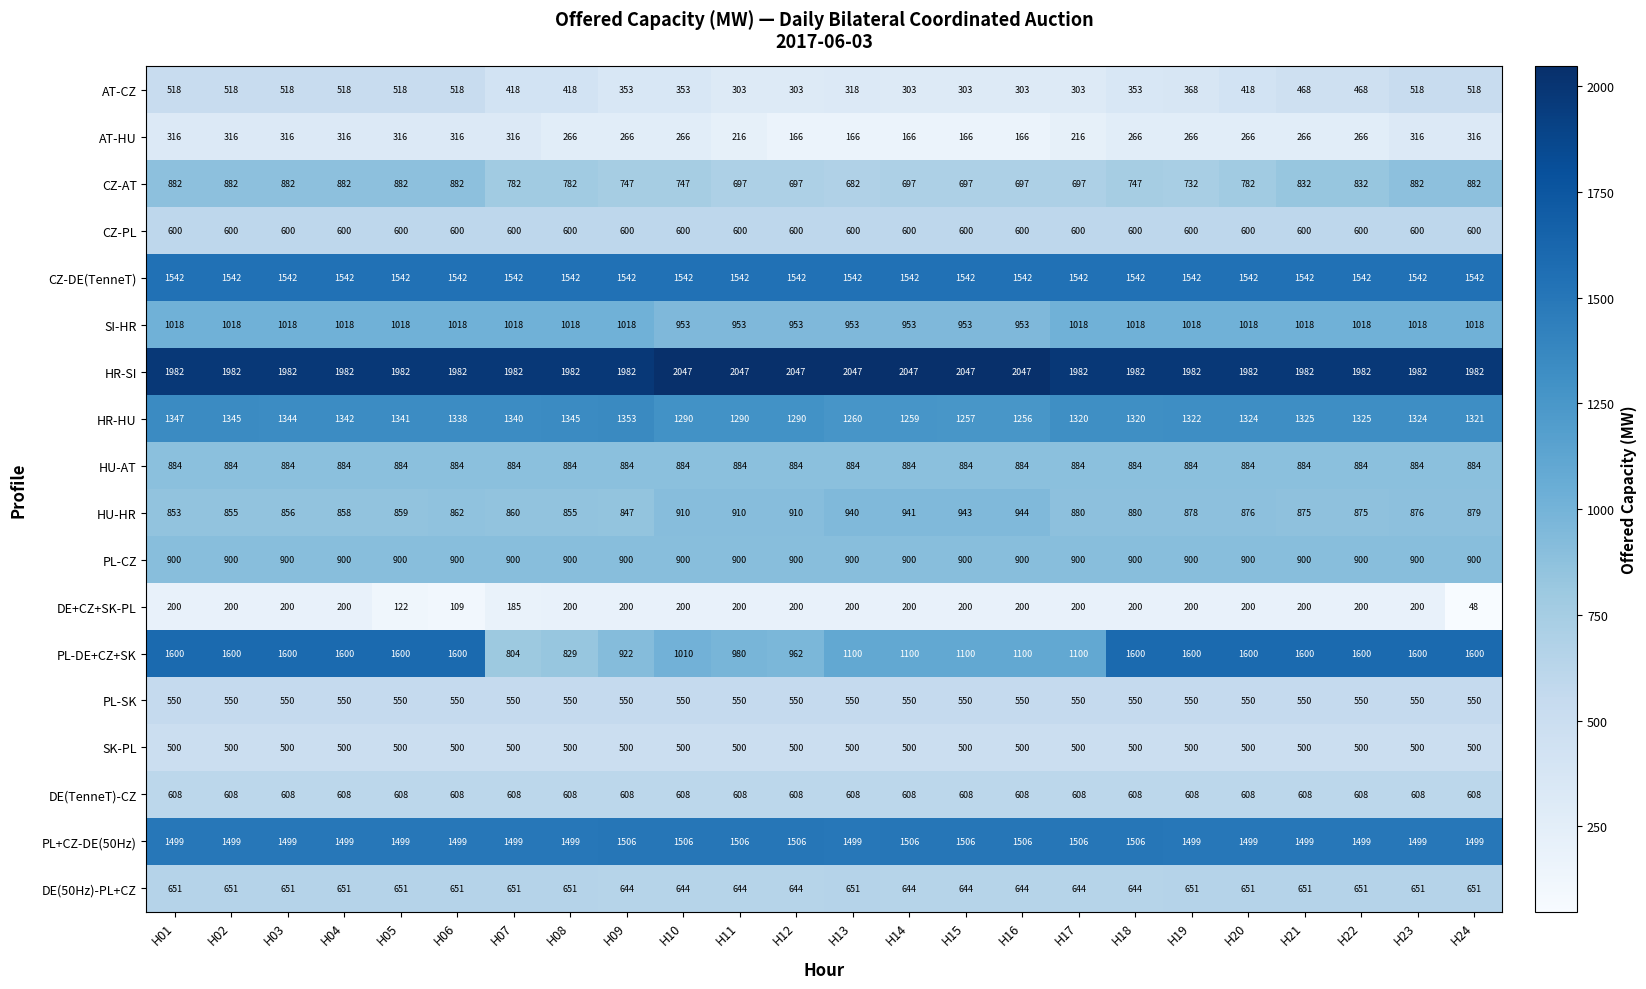

At H22, list the series in order from largest to smallest.

HR-SI, PL-DE+CZ+SK, CZ-DE(TenneT), PL+CZ-DE(50Hz), HR-HU, SI-HR, PL-CZ, HU-AT, HU-HR, CZ-AT, DE(50Hz)-PL+CZ, DE(TenneT)-CZ, CZ-PL, PL-SK, SK-PL, AT-CZ, AT-HU, DE+CZ+SK-PL